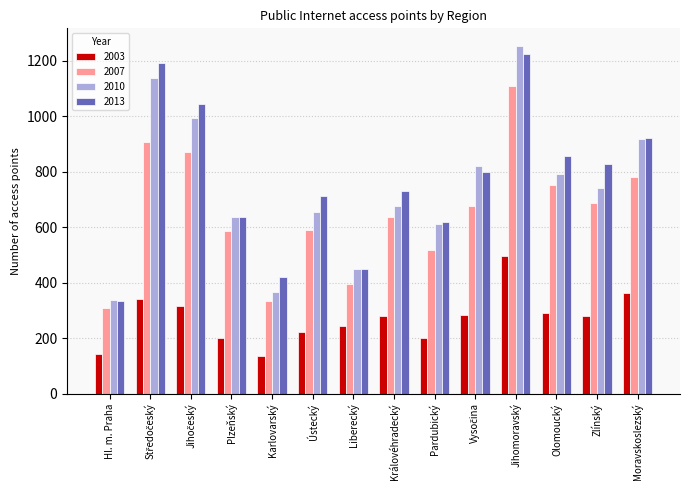

Is the value of 2010 at Hl. m. Praha greater than the value of 2013 at Pardubický?

No